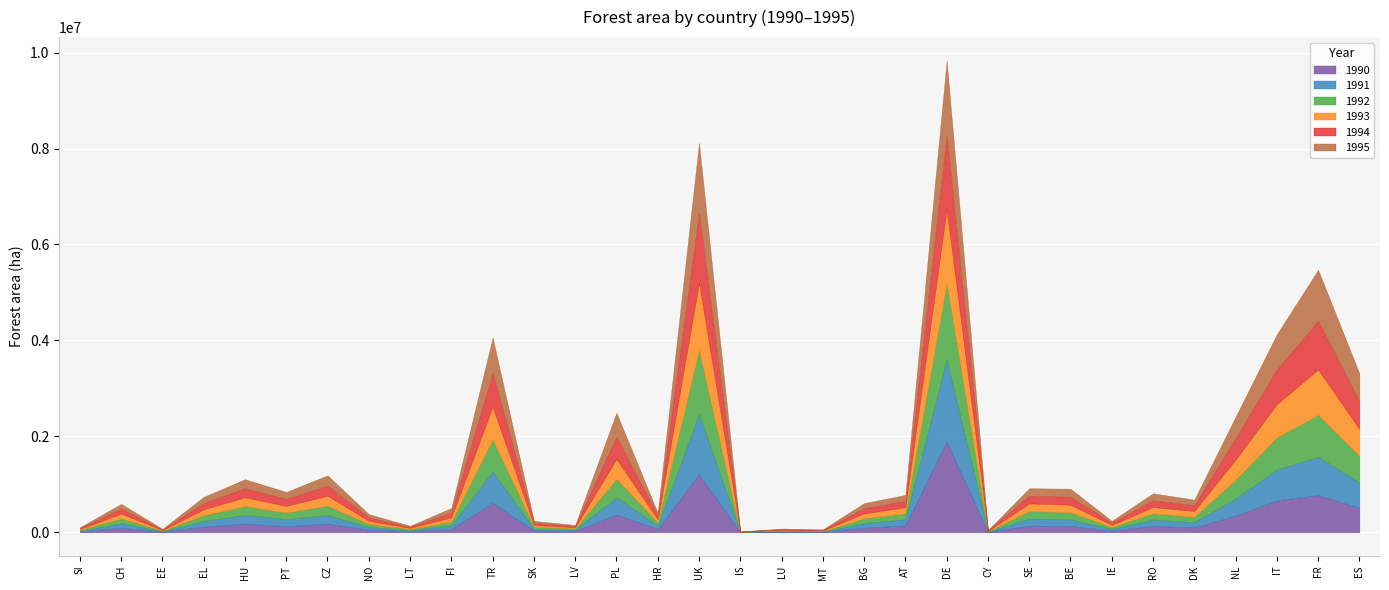

Where is the first local minimum for 1994?

EE